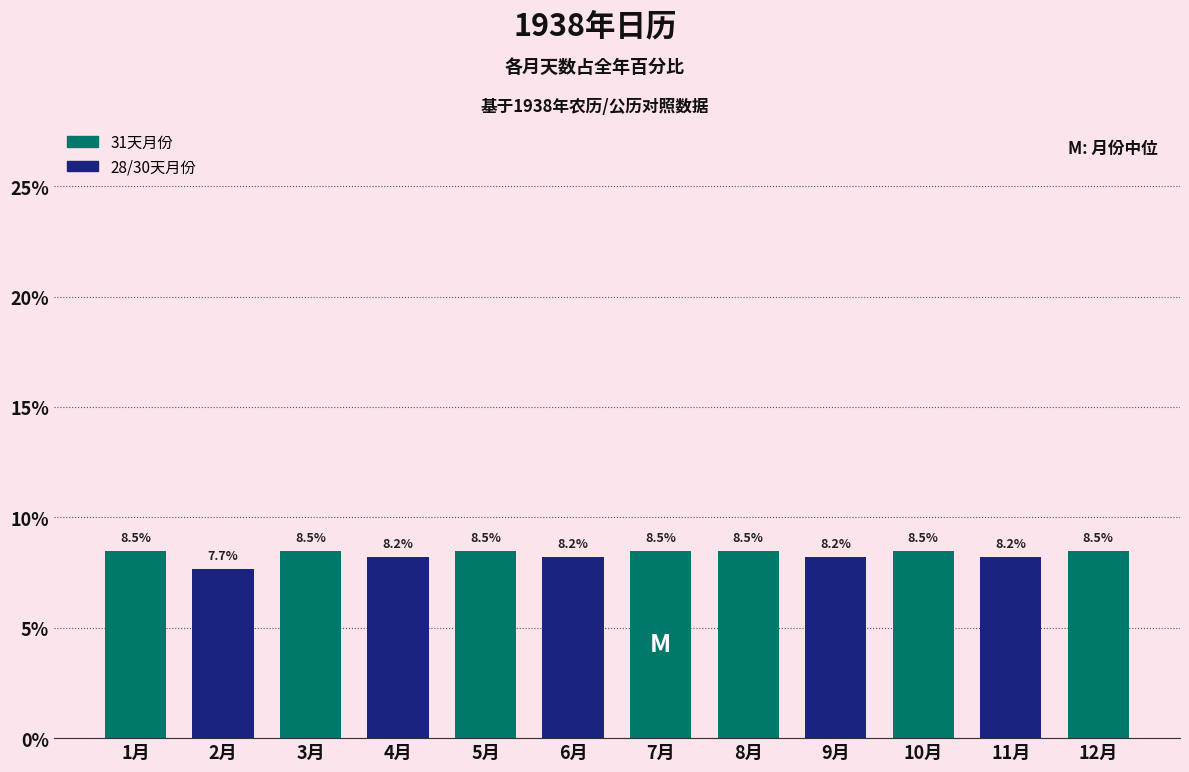

Reading left to right, list all the values displayed in this chart.

8.5	7.7	8.5	8.2	8.5	8.2	8.5	8.5	8.2	8.5	8.2	8.5